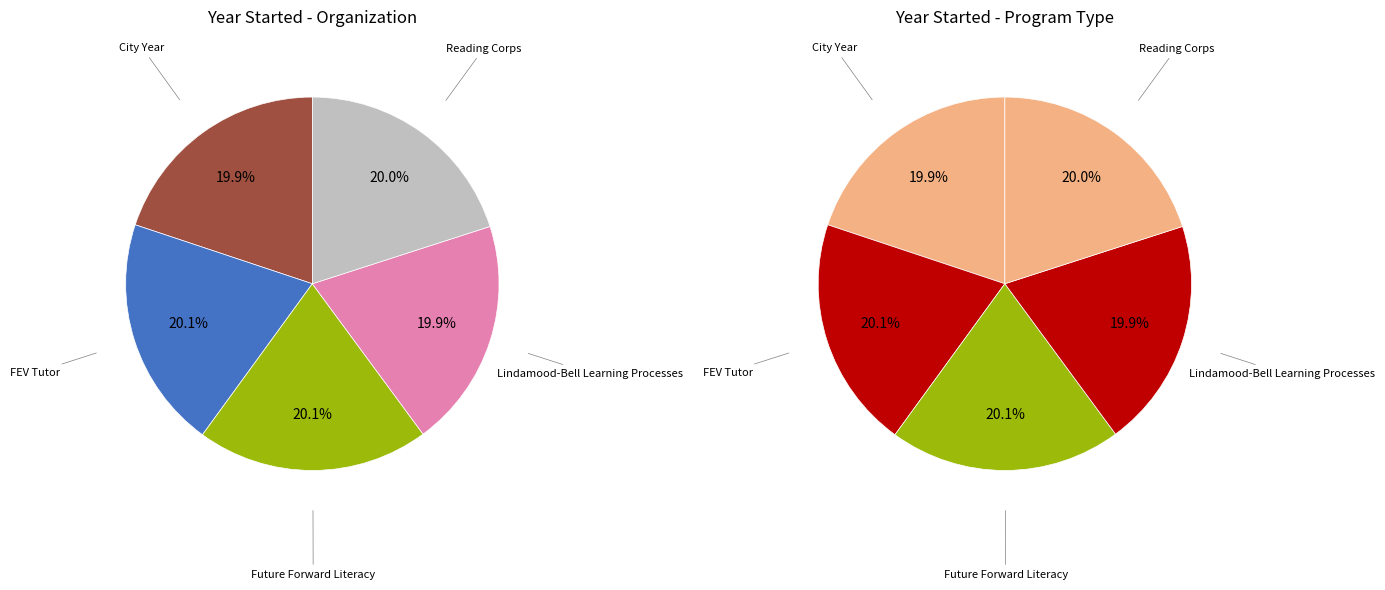

Combined, what portion of the pie is FEV Tutor and Reading Corps?

40.1%